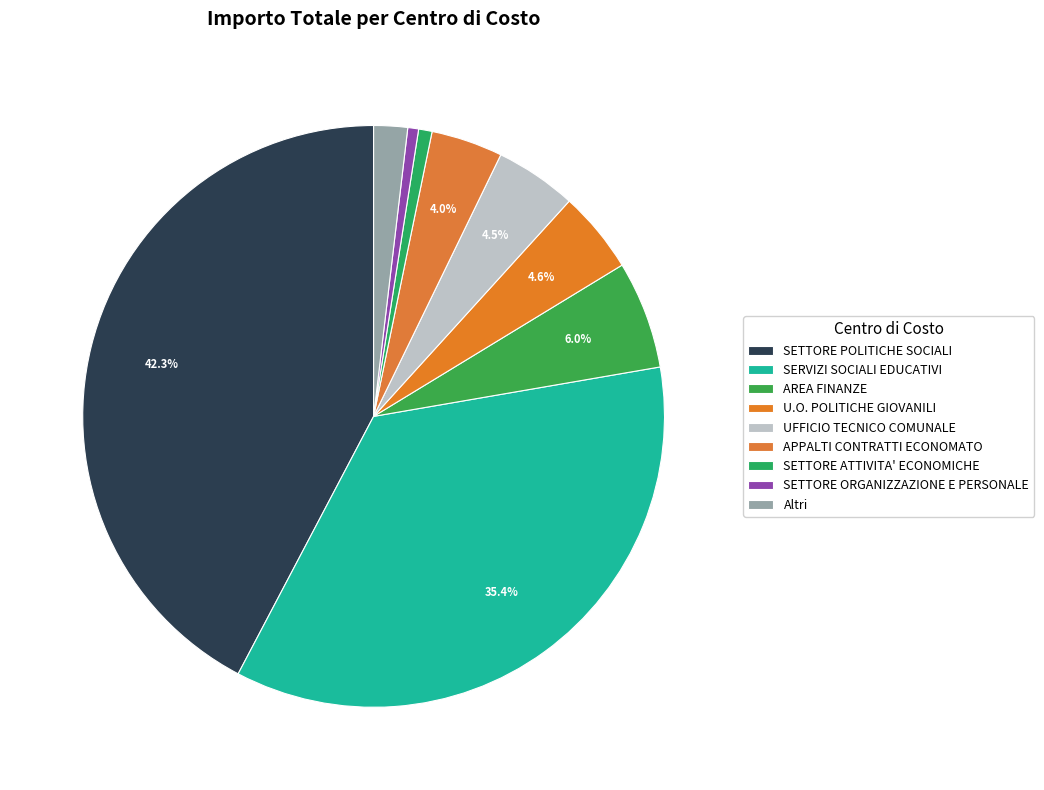

Count the number of slices in the pie.

9